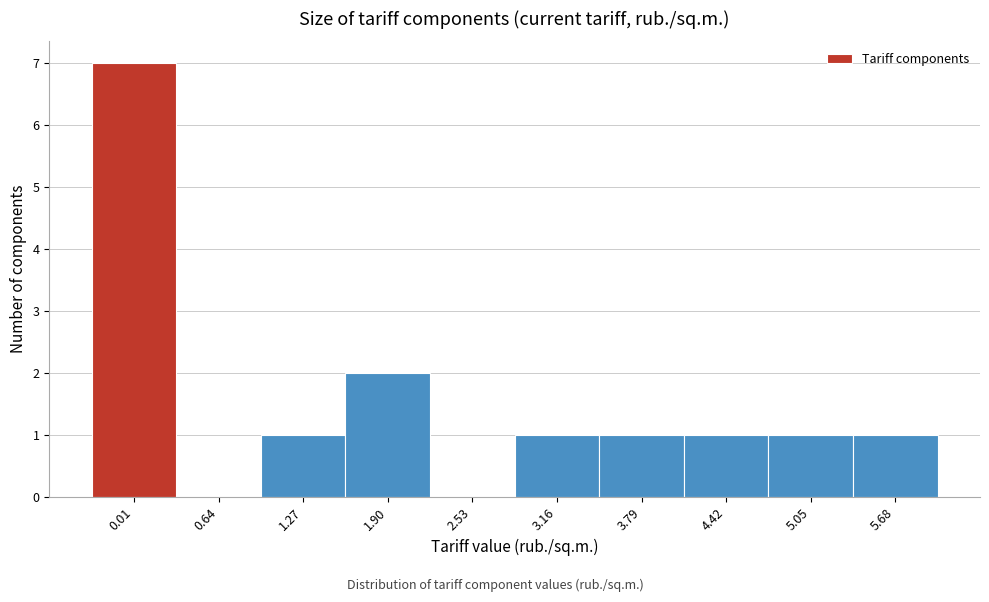

Reading right to left, what are all the values shown in this chart?

5.68=1	5.05=1	4.42=1	3.79=1	3.16=1	2.53=0	1.90=2	1.27=1	0.64=0	0.01=7